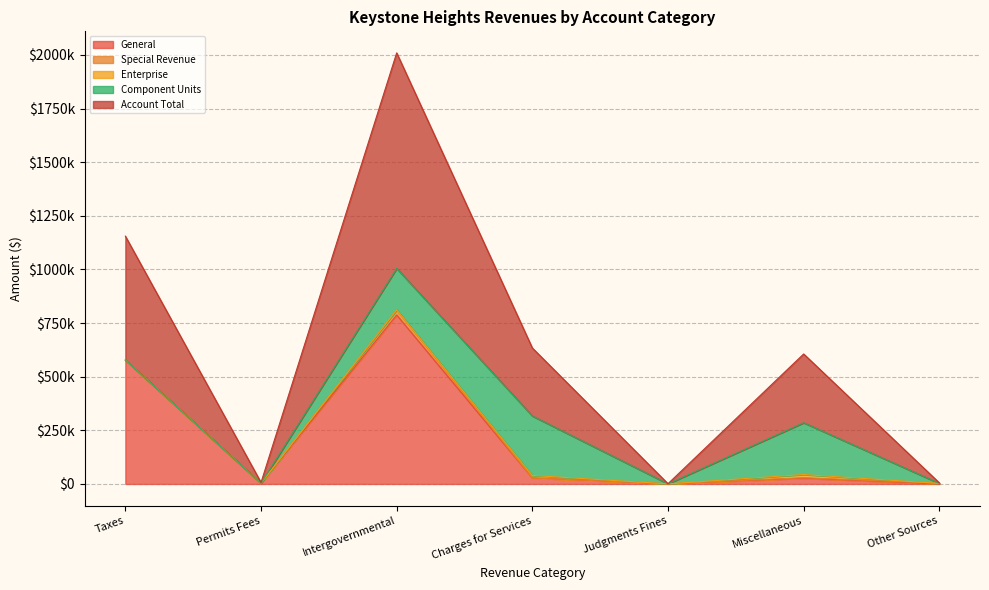

What is the sum of all General values?

1424770